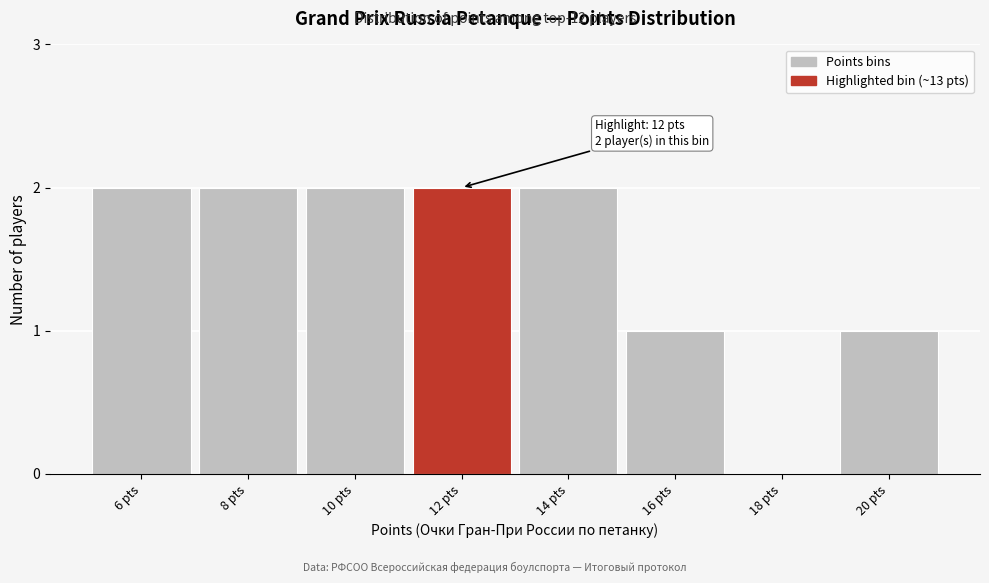

Reading left to right, what are all the values shown in this chart?

6 pts=2	8 pts=2	10 pts=2	12 pts=2	14 pts=2	16 pts=1	18 pts=0	20 pts=1